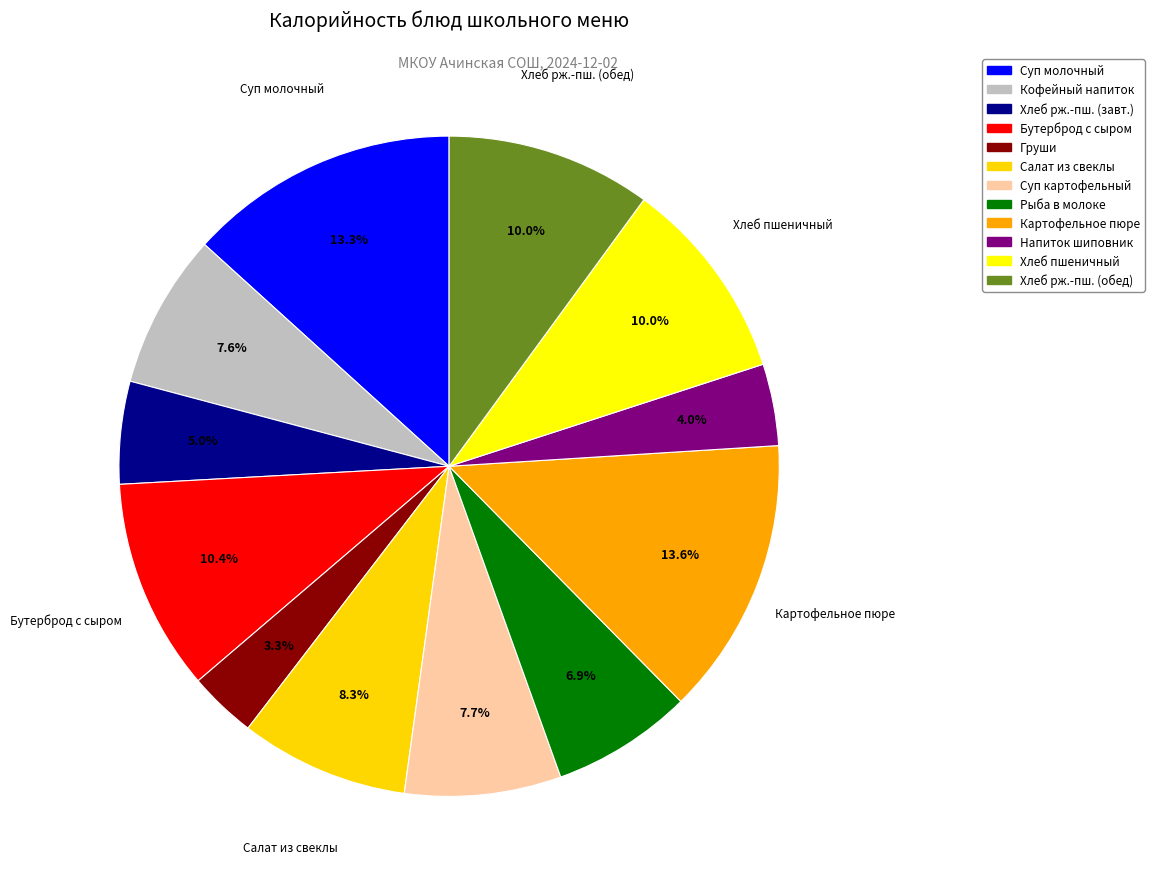

Is there any slice that represents more than half of the pie?

No